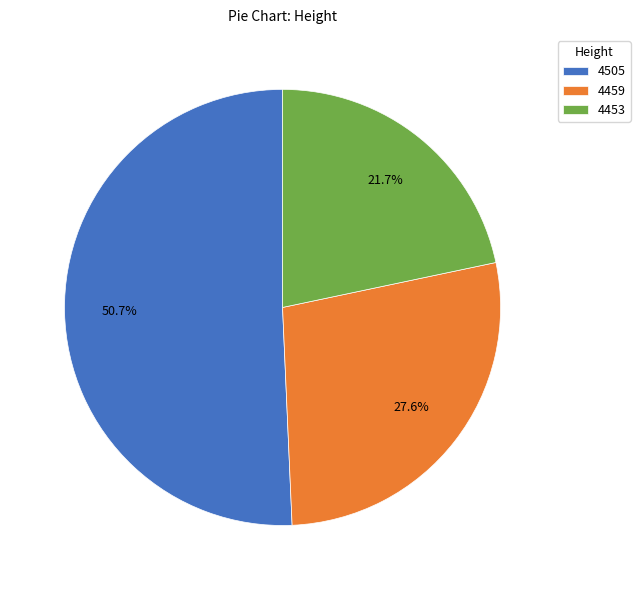

To the nearest percent, what portion does 4453 represent?

22%